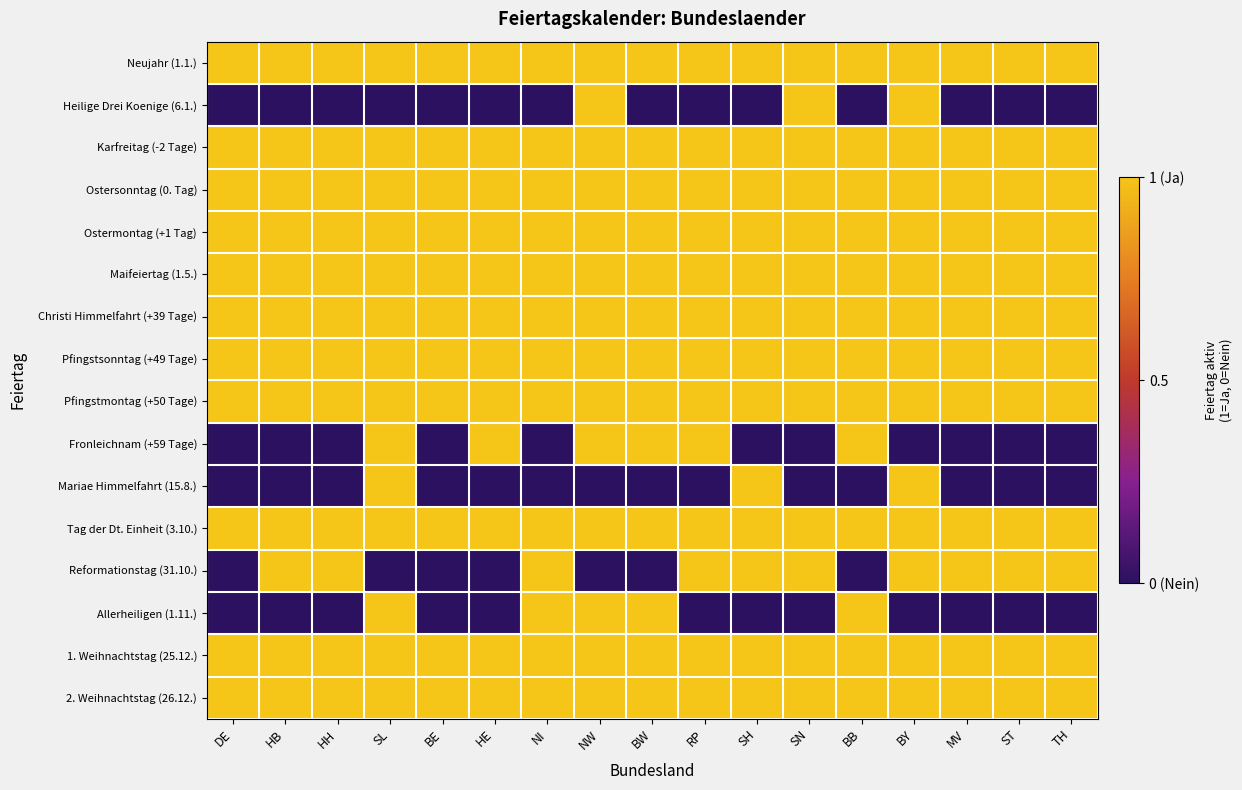

How many data points does each series have?

17